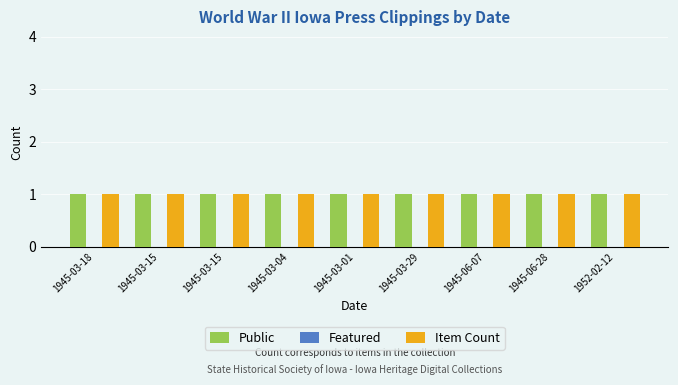

Where is Public nearest to the value 1?

1945-03-18